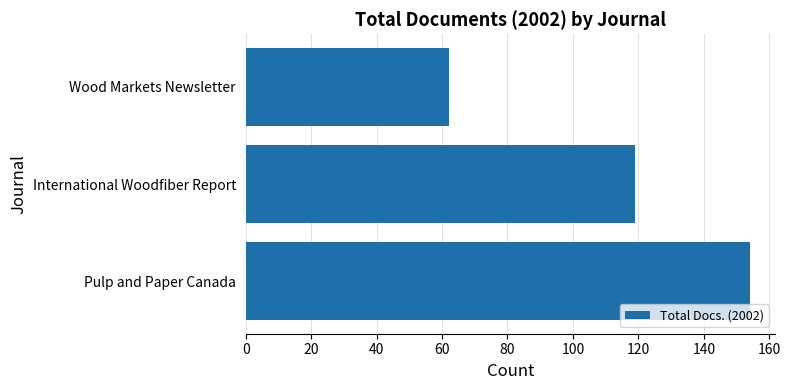

What is the difference between the second highest and minimum values?

57